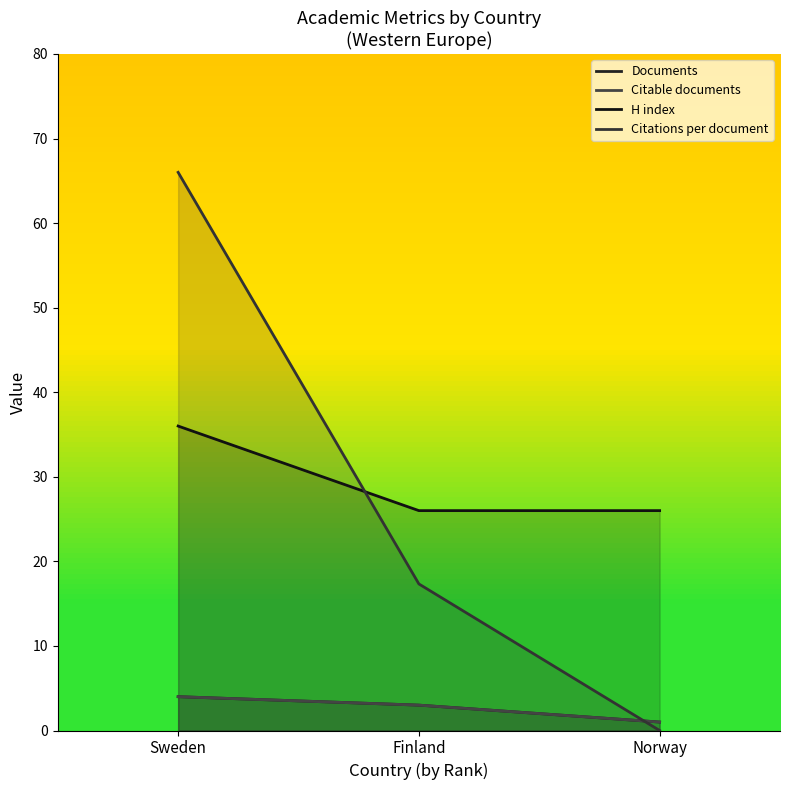

What is the difference between the maximum and minimum values in the H index series?

10.0